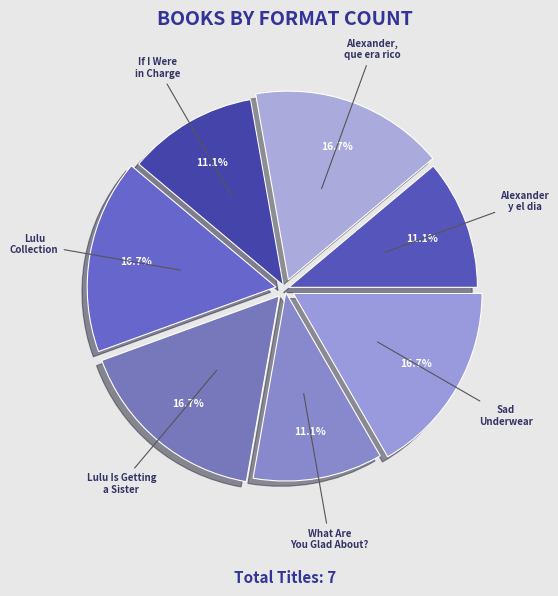

What is the ratio of the value at Alexander y el dia to the value at If I Were in Charge?

1.0